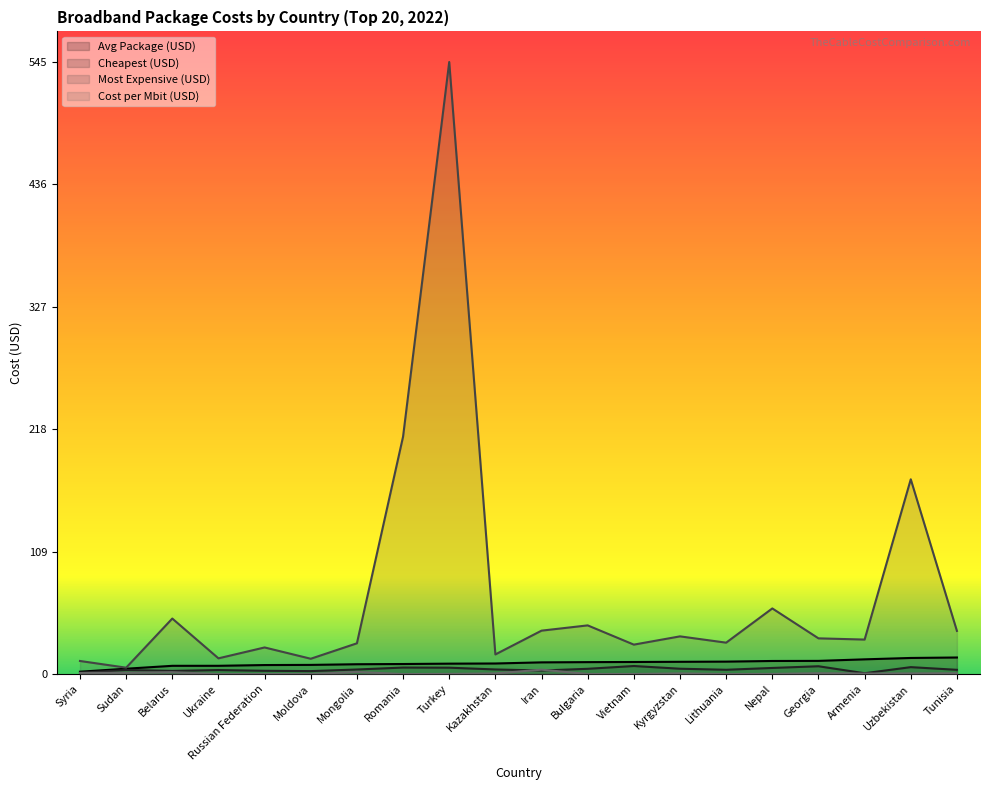

At which label does Cost per Mbit (USD) reach its peak?

Iran